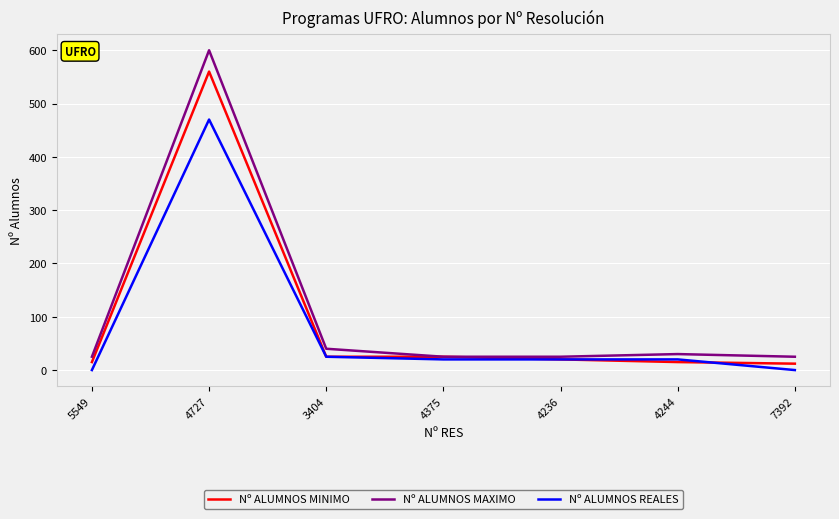

Reading left to right, transcribe all the data shown in this chart.

Nº ALUMNOS MINIMO: 15	560	25	25	20	15	12
Nº ALUMNOS MAXIMO: 25	600	40	25	25	30	25
Nº ALUMNOS REALES: 0	470	25	20	20	20	0